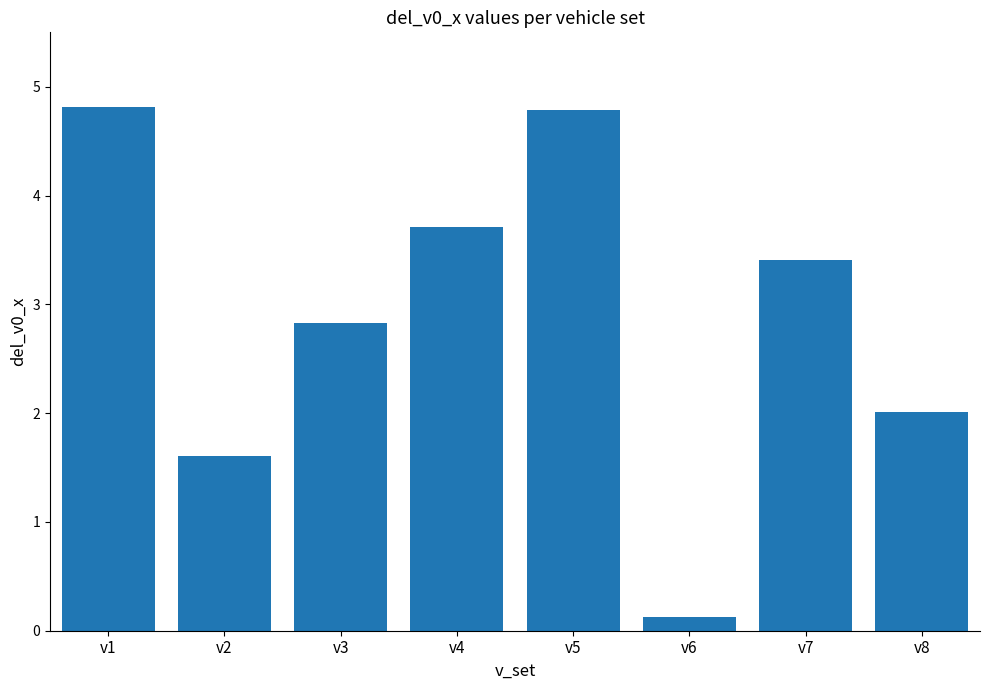

What is the approximate value at v3?

2.8